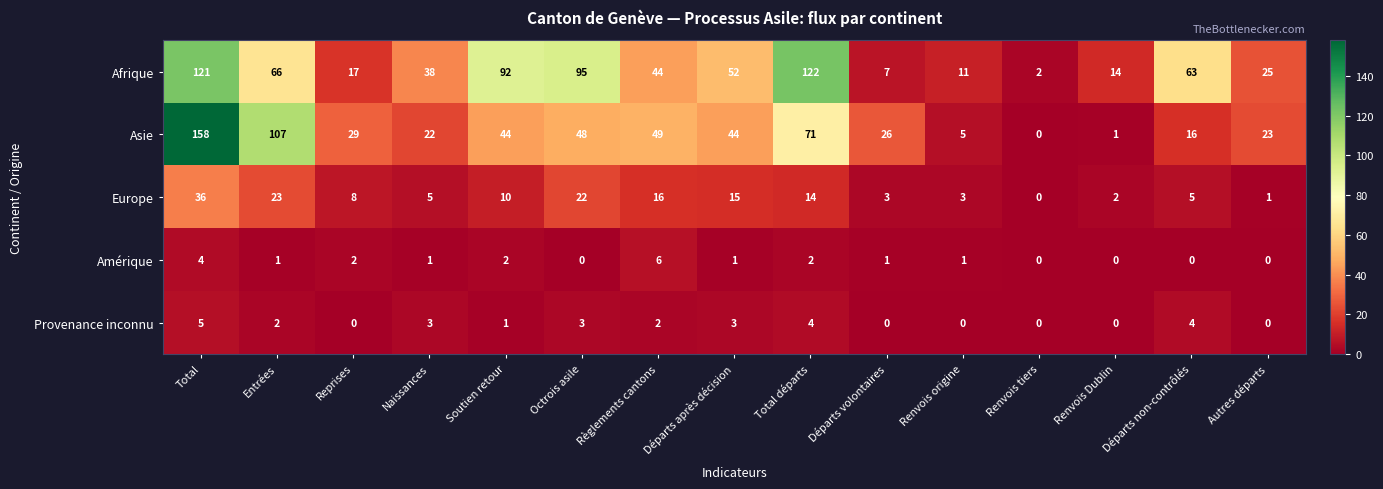

What is the difference between the maximum and minimum values in the Europe series?

36